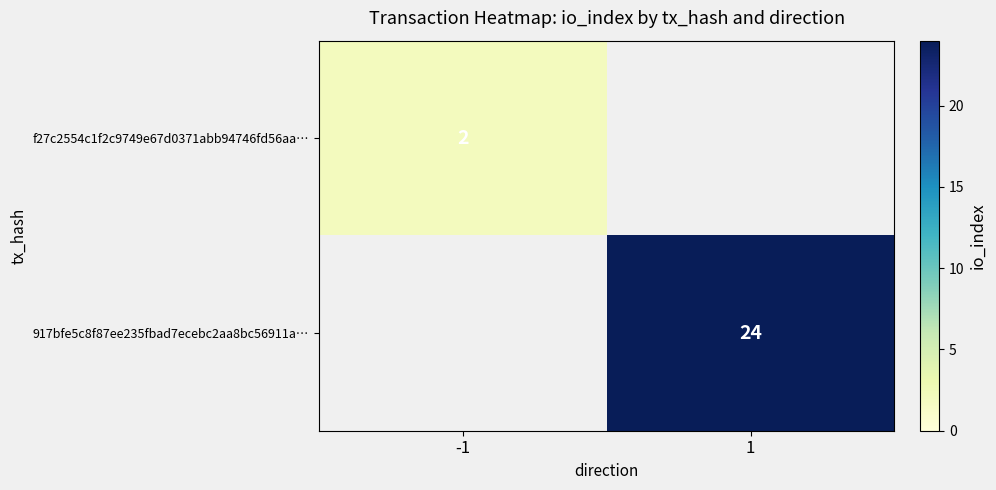

Is the value of 917bfe5c8f87ee235fbad7ecebc2aa8bc56911a… at 1 greater than the value of f27c2554c1f2c9749e67d0371abb94746fd56aa… at -1?

Yes